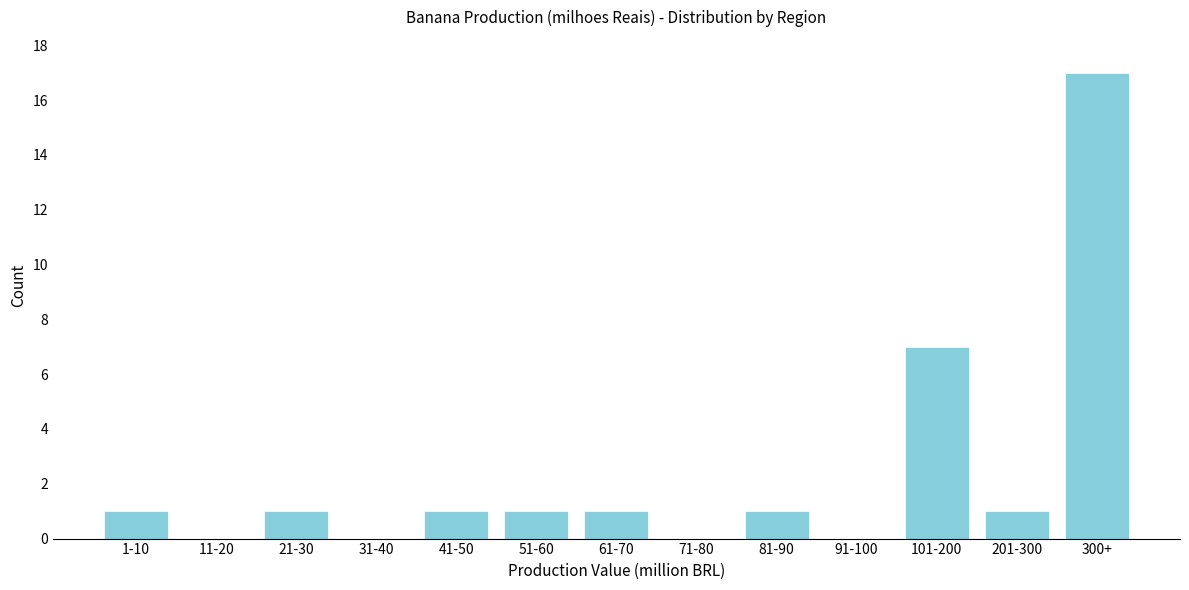

Reading left to right, extract all data points from this chart.

1-10=1	11-20=0	21-30=1	31-40=0	41-50=1	51-60=1	61-70=1	71-80=0	81-90=1	91-100=0	101-200=7	201-300=1	300+=17